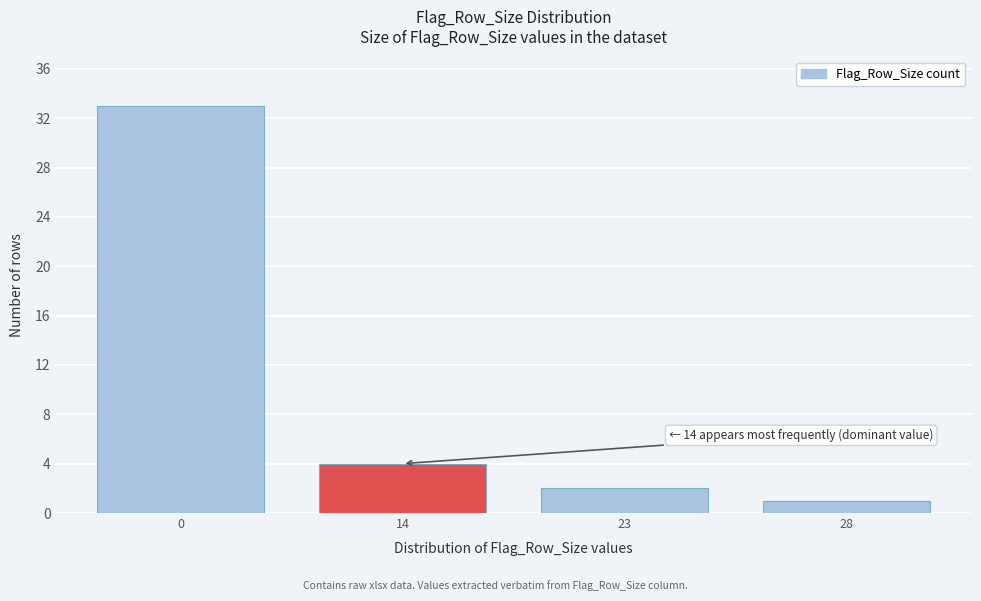

Reading right to left, extract all data points from this chart.

28=1	23=2	14=4	0=33